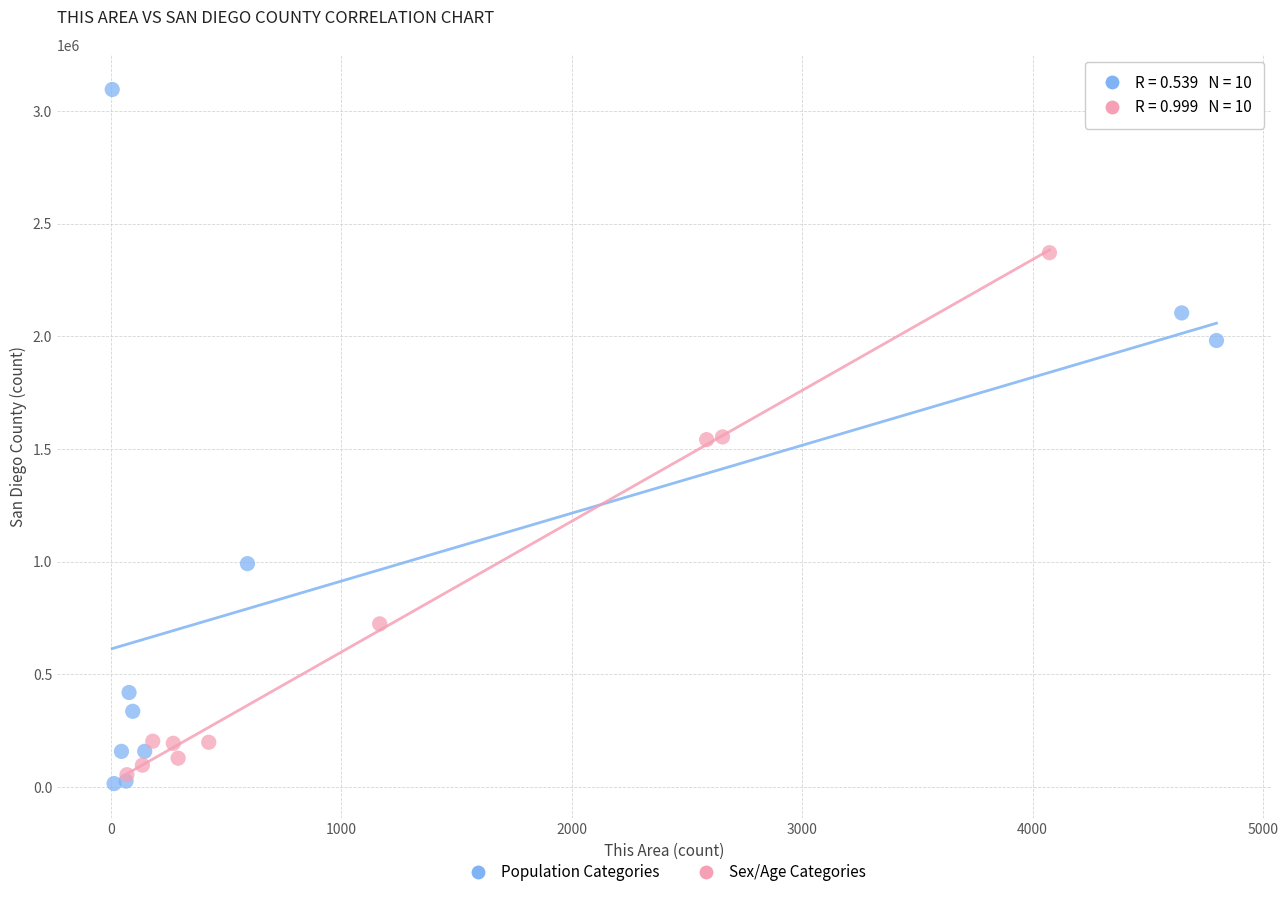

Which series reaches the maximum Y coordinate?

Population Categories